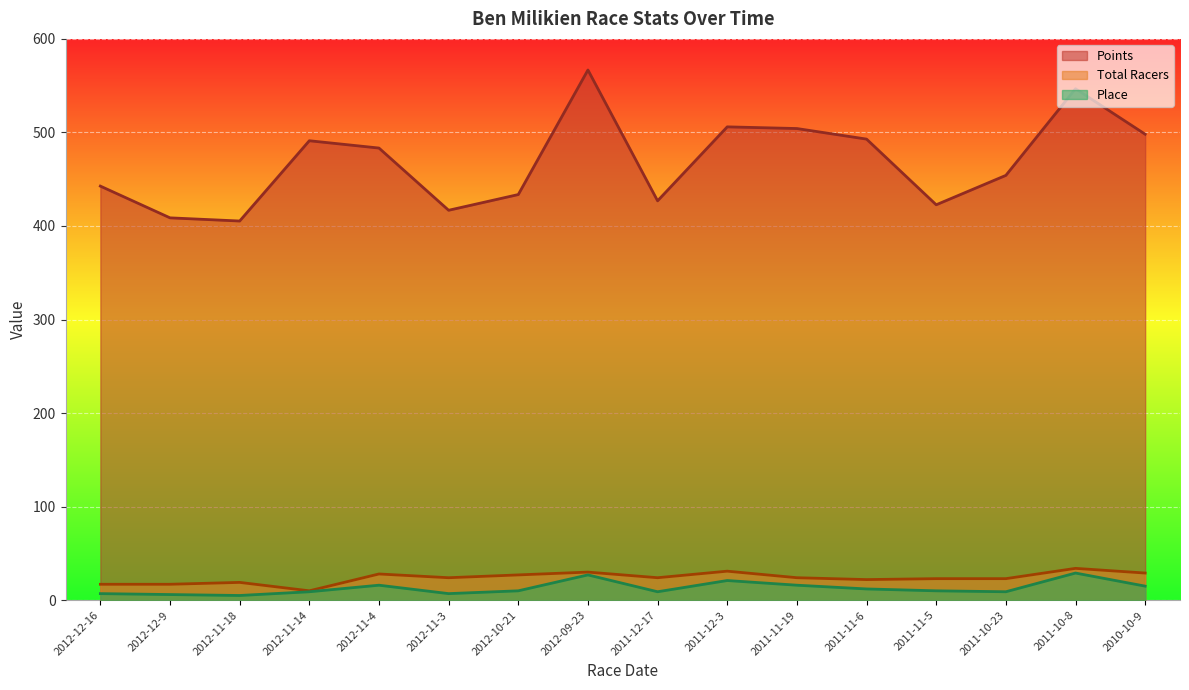

At how many categories does at least one series exceed 278?

16